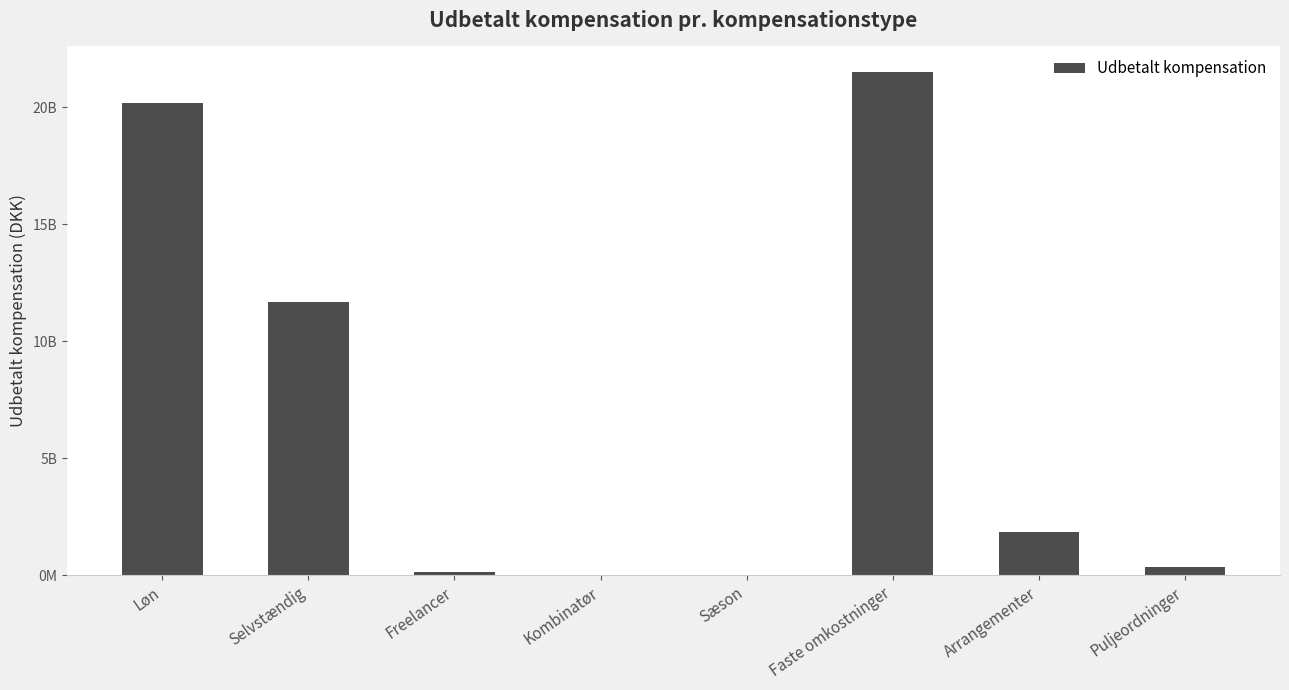

What position from the right is Løn?

8